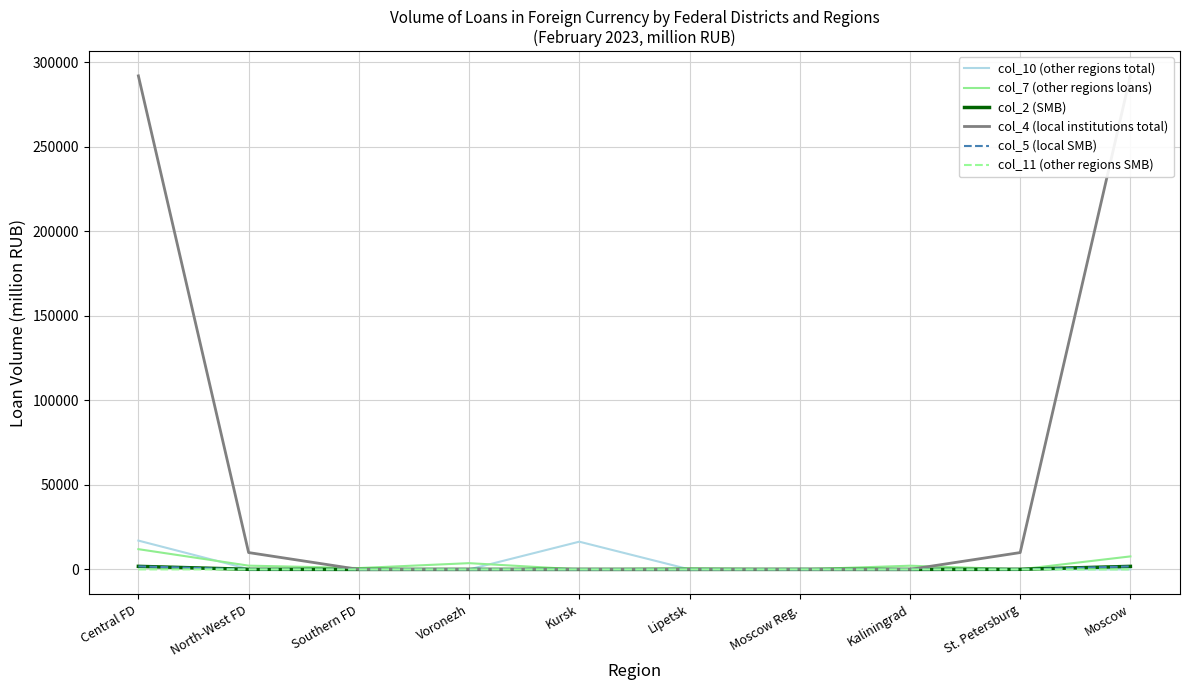

Rank the series at Kursk from lowest to highest value.

col_7 (other regions loans), col_2 (SMB), col_4 (local institutions total), col_5 (local SMB), col_11 (other regions SMB), col_10 (other regions total)